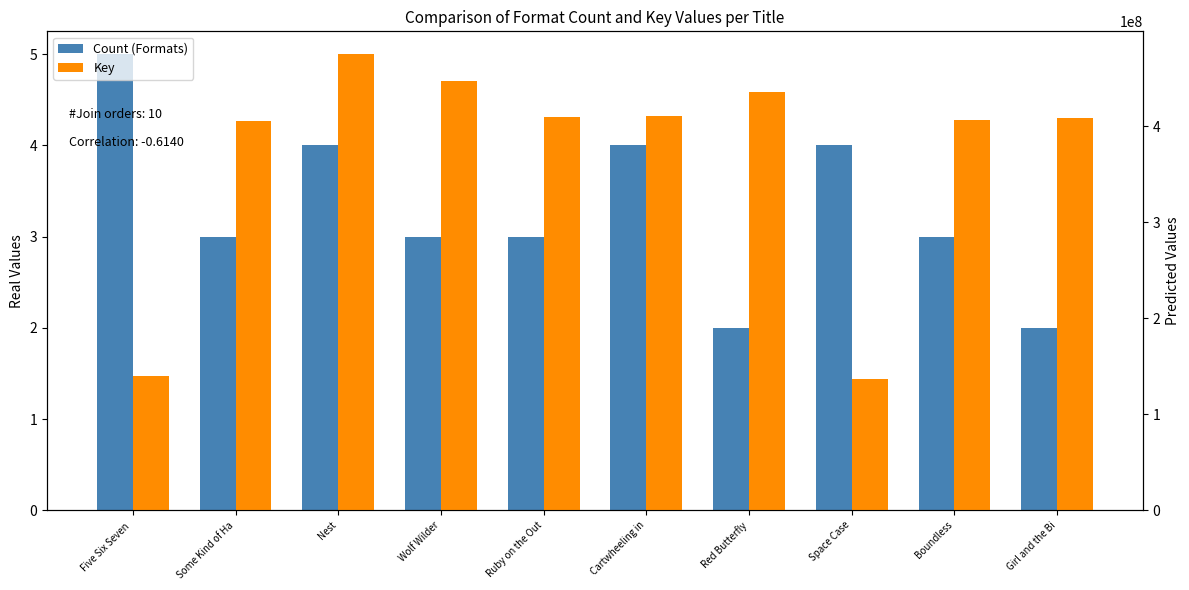

How many data points does each series have?

10